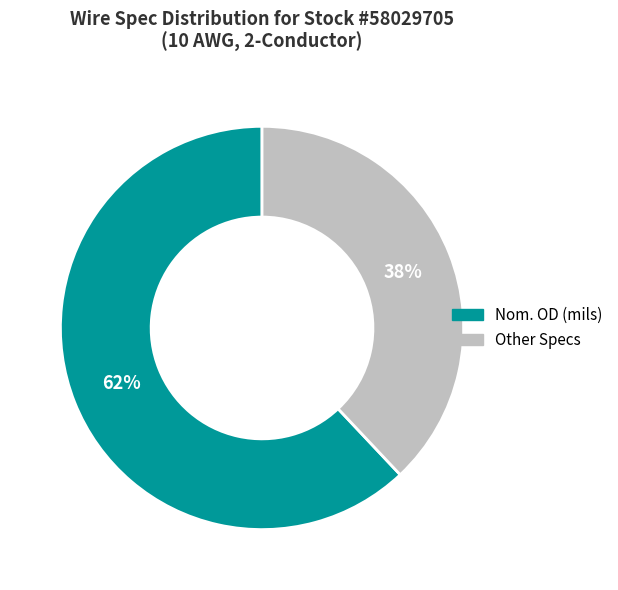

What is the largest slice in the pie chart?

Nom. OD (mils)